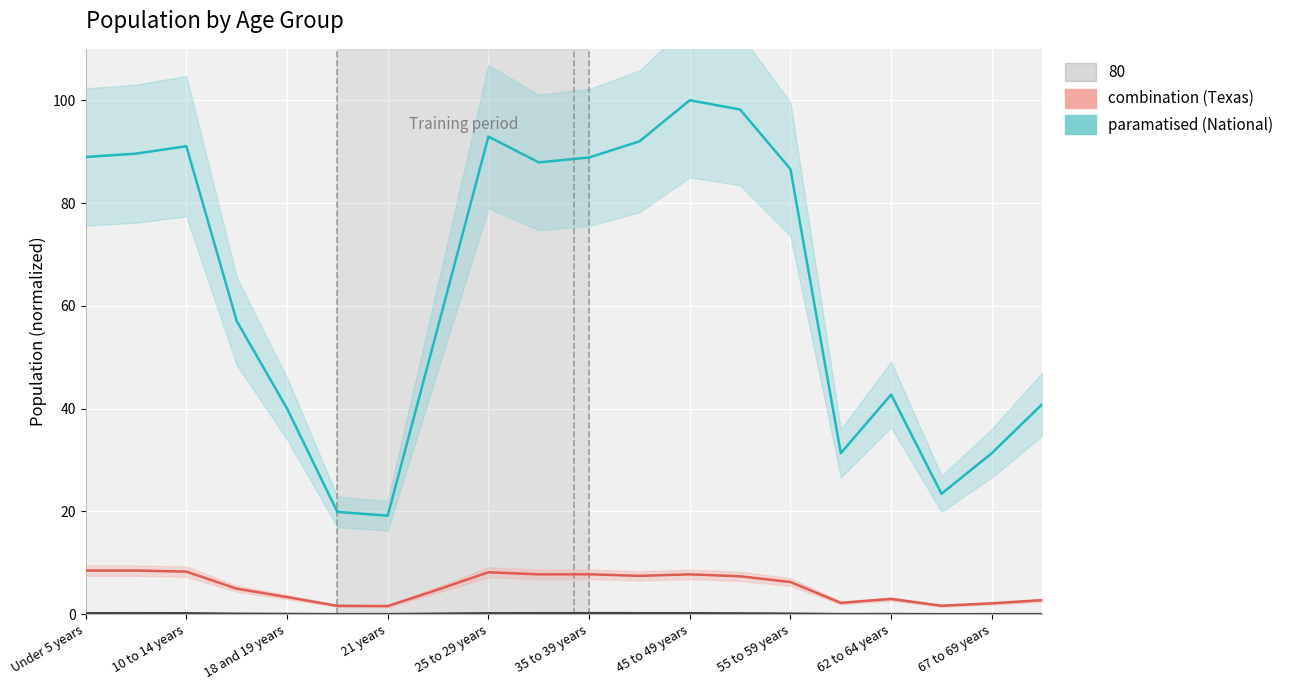

Is it true that Denton County equals 0.0 at 18 and 19 years?

False